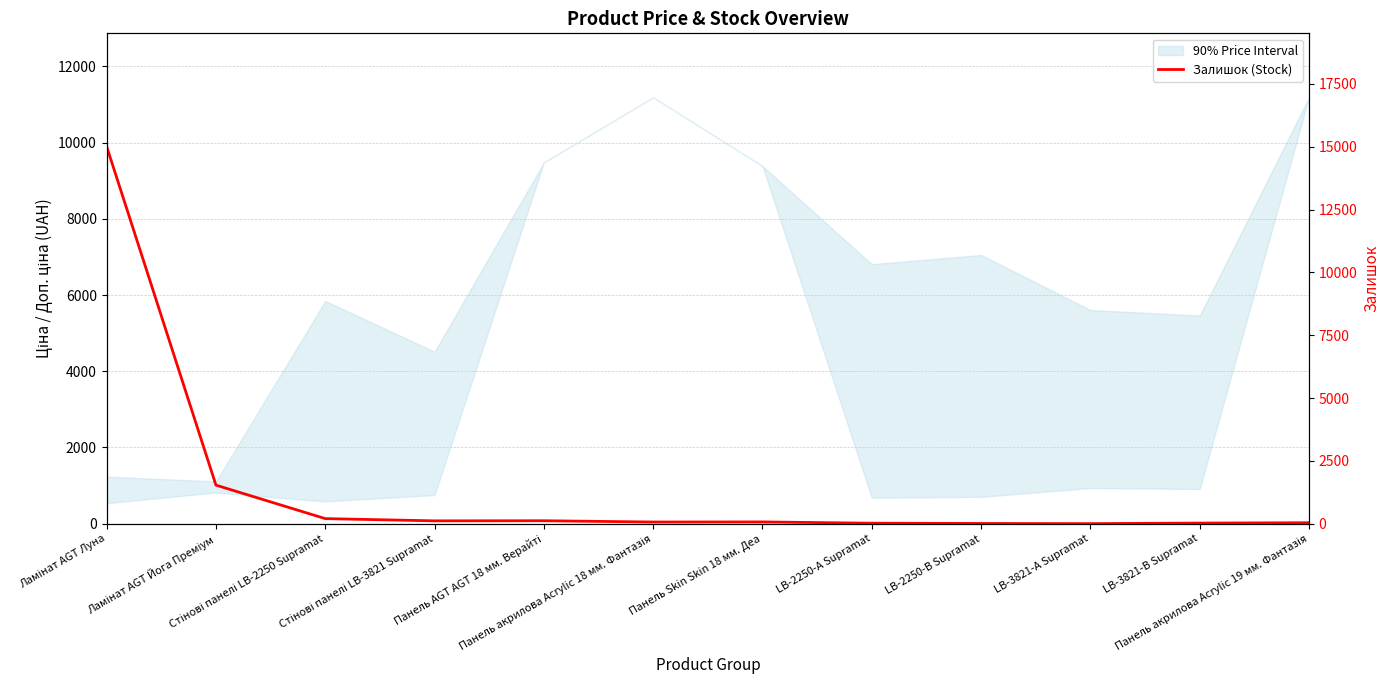

What position from the left is Панель Skin Skin 18 мм. Деа?

7